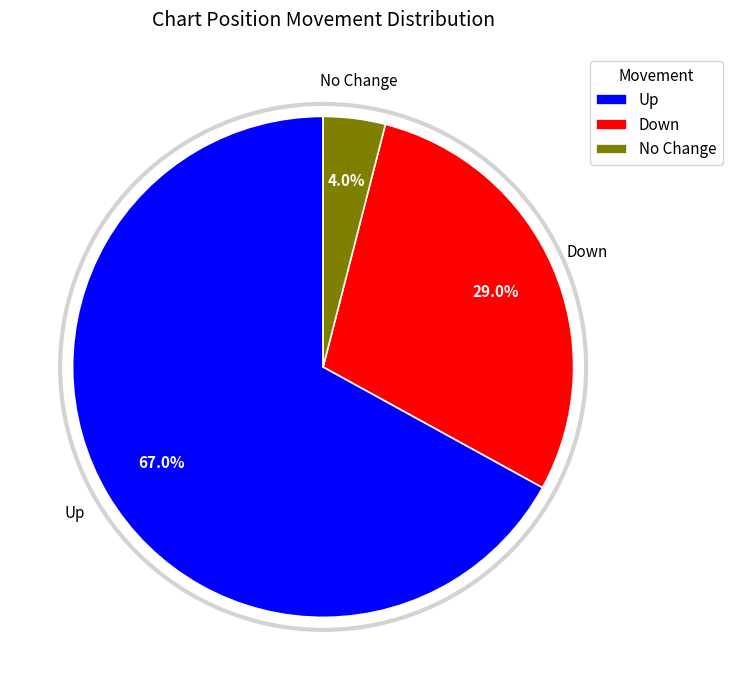

What percentage do No Change and Down together represent?

33.0%